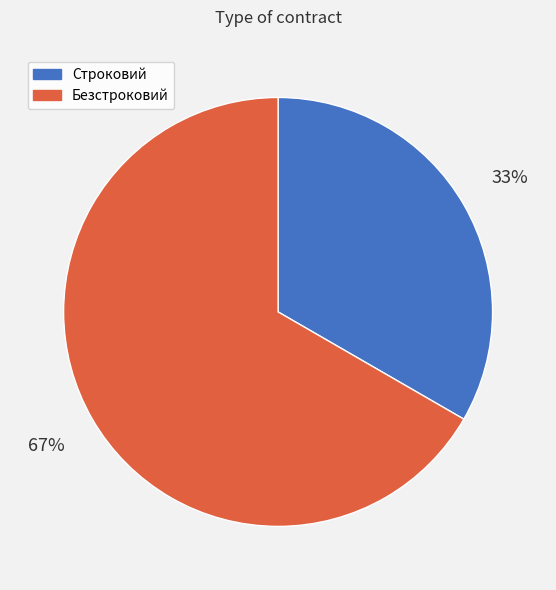

Do Строковий and Безстроковий together represent more than half of the pie?

Yes